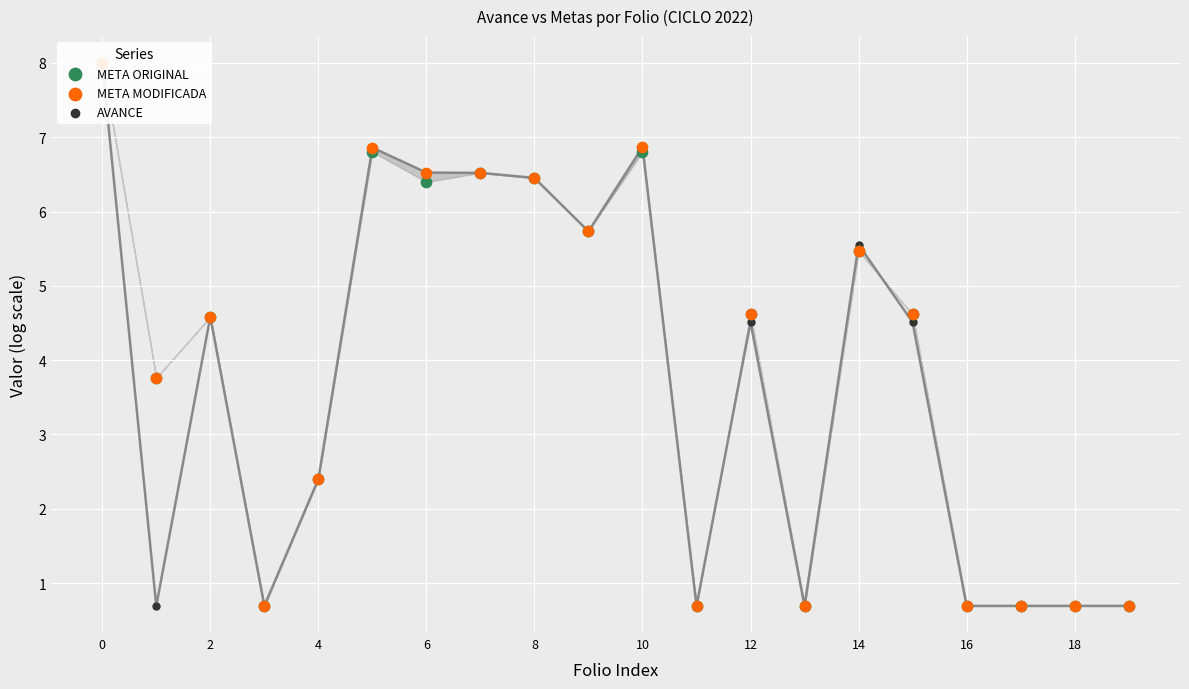

Which series reaches the minimum Y coordinate?

META ORIGINAL